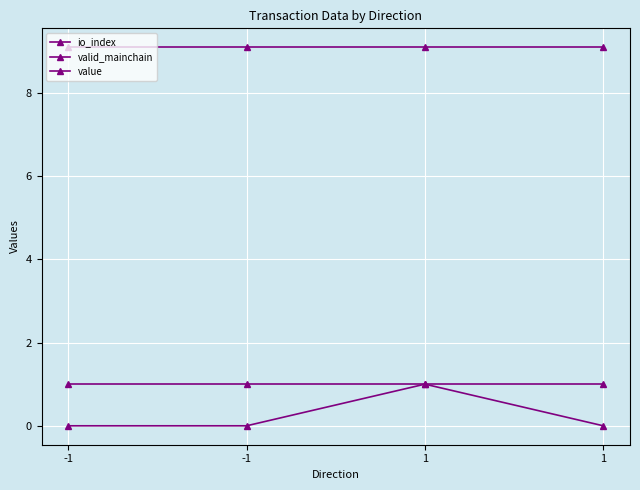

Rank the series at -1 from lowest to highest value.

io_index, valid_mainchain, value